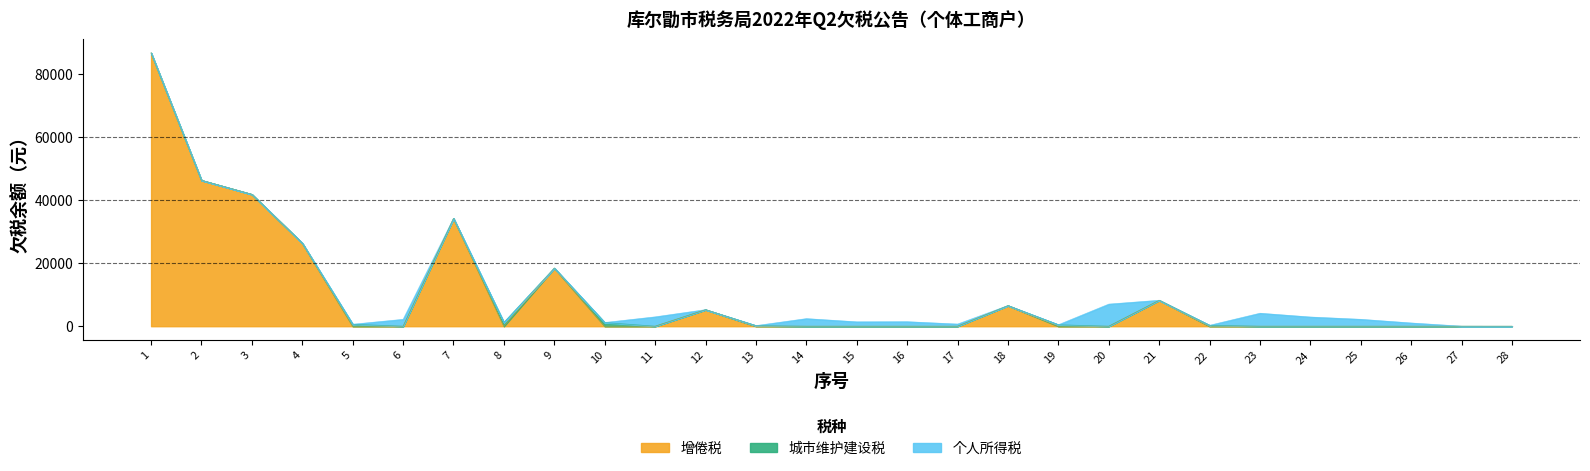

What is the value of the 城市维护建设税 point at the 19th from the left?

458.1